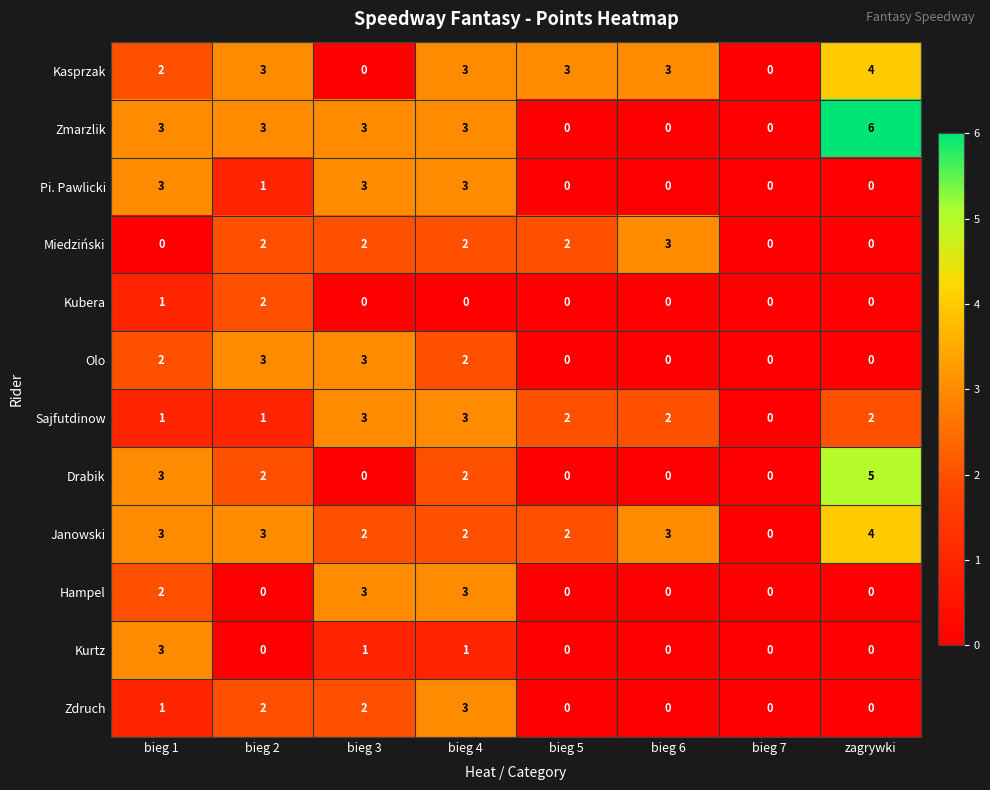

What is the greatest value displayed?

6